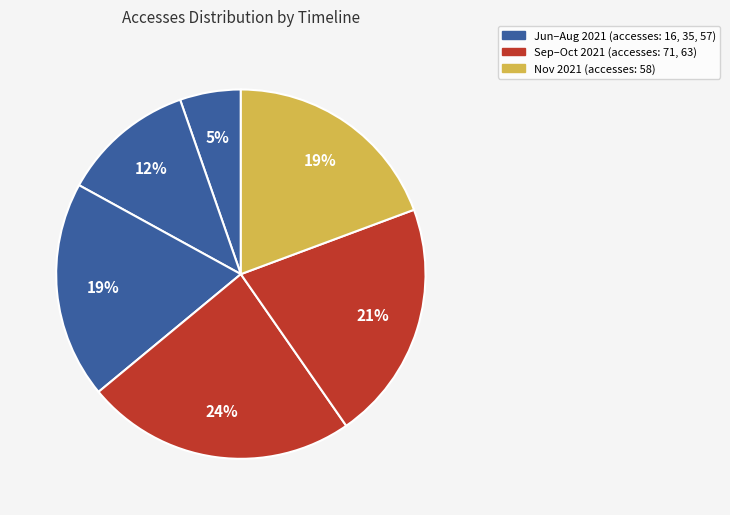

Is there any slice that represents more than half of the pie?

No